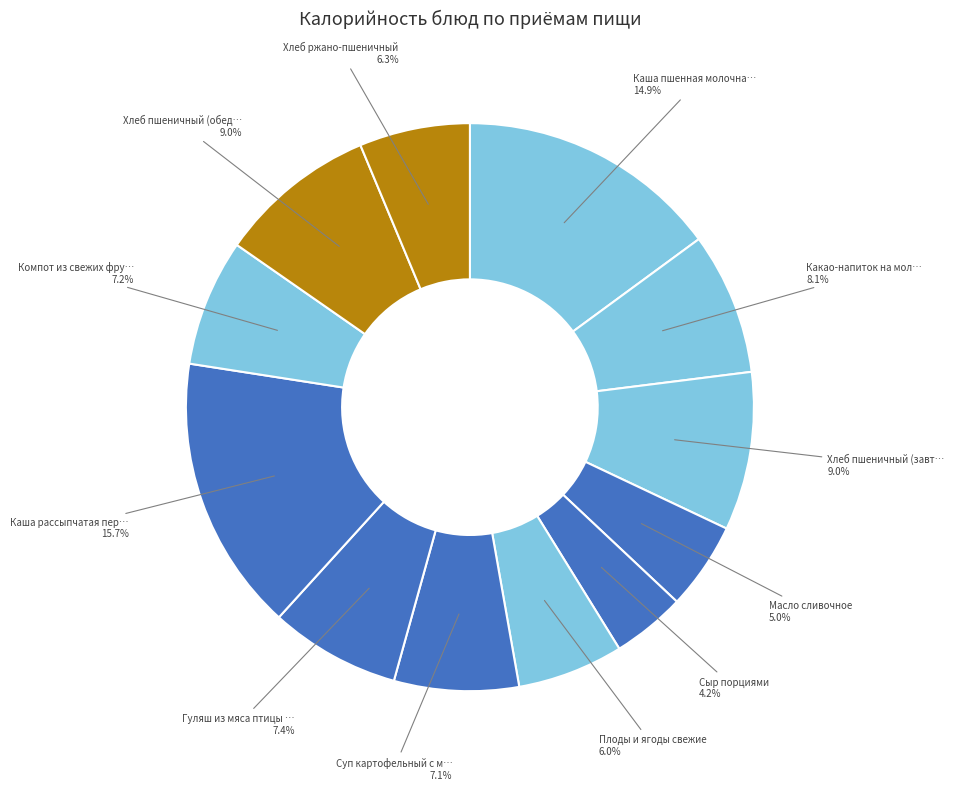

To the nearest percent, what is the difference between the largest and smallest slice percentages?

12%